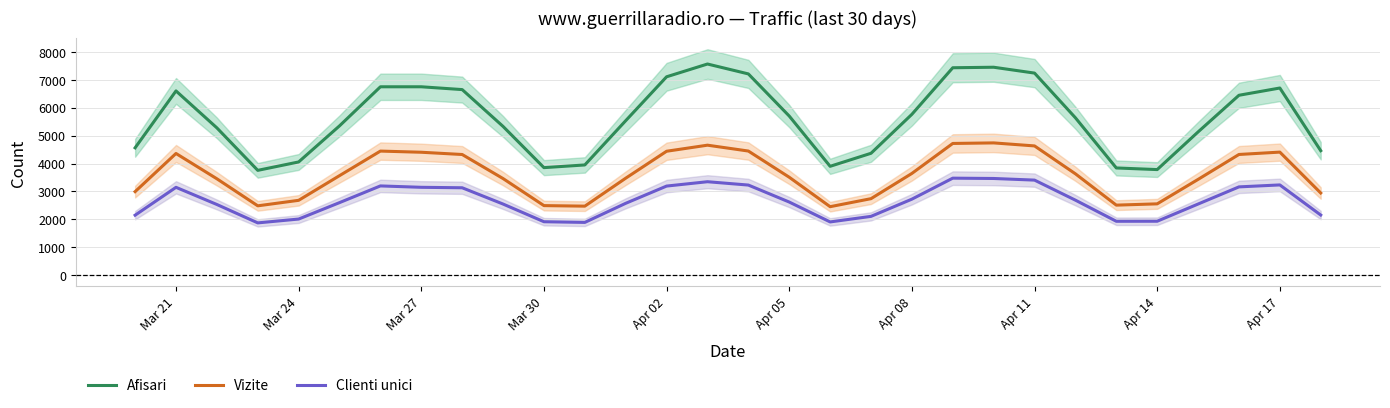

True or false: Afisari and Clienti unici intersect in this chart.

False